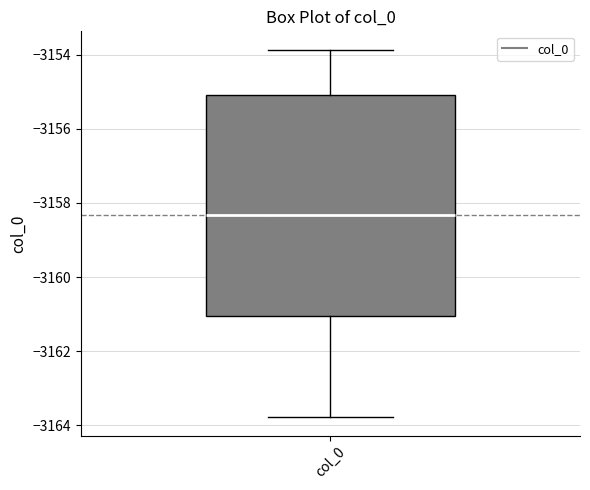

Transcribe this box plot: give where the median line is, the range the box spans, and where the two whiskers end, as read against the y-axis. The values are not printed on the chart, so give them approximately, as read against the axis.

median -3158.4, box -3161.0 to -3155.0, whiskers -3163.8 to -3153.8